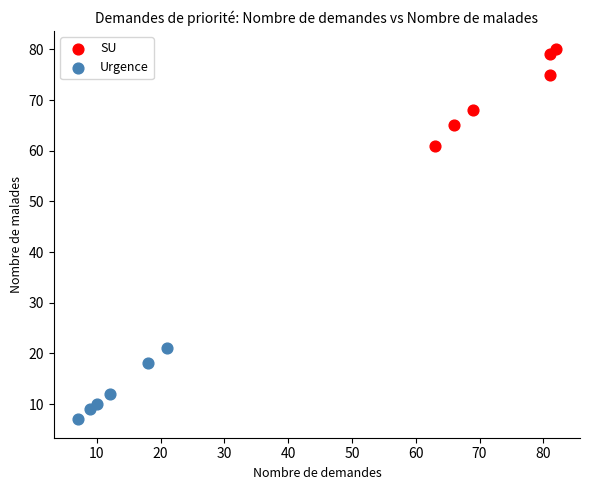

Which series contains the highest Y value?

SU